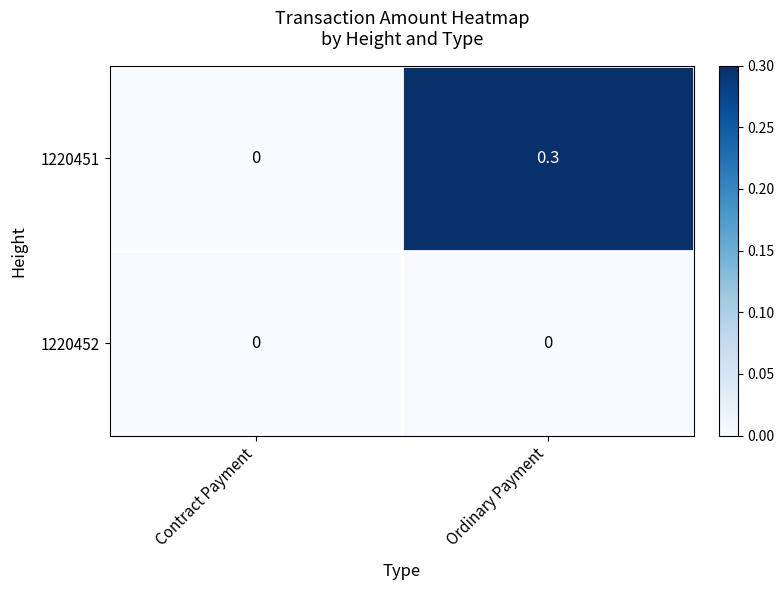

True or false: 1220451 has a value of 0.0 at Contract Payment.

True